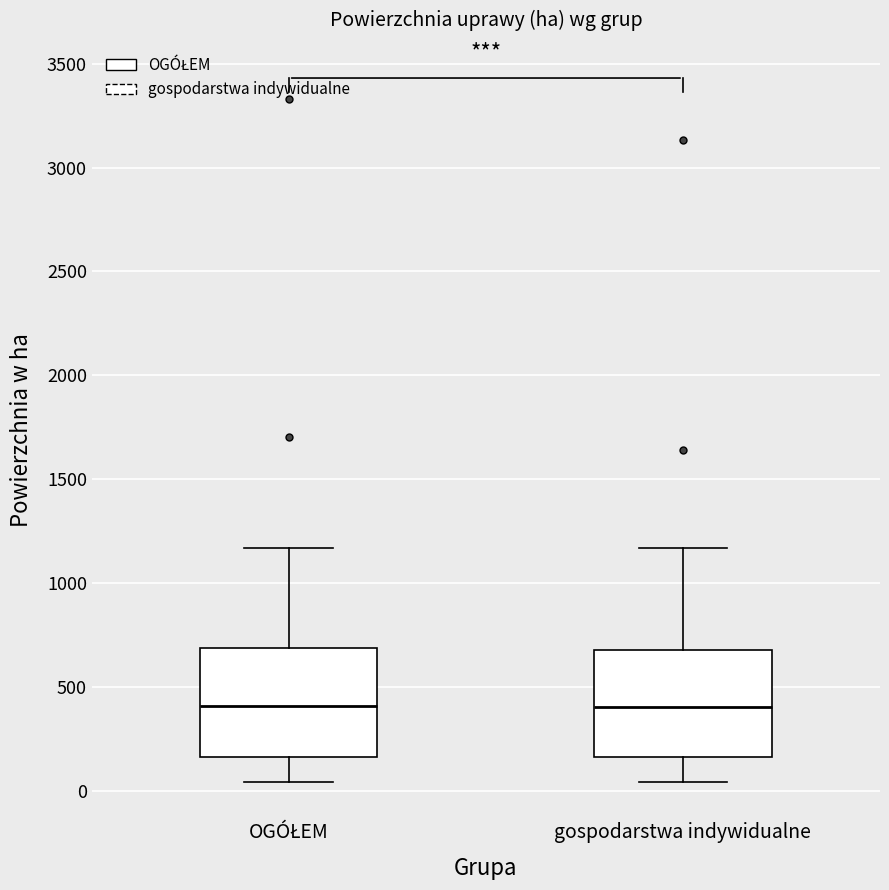

Reading left to right, read every box against the y-axis: the position of its median line, the range the box covers, and the ends of its whiskers. The values are not printed on the chart, so give them approximately, as read against the axis.

OGÓŁEM: median 400, box 150 to 700, whiskers 50 to 1150
gospodarstwa indywidualne: median 400, box 150 to 700, whiskers 50 to 1150